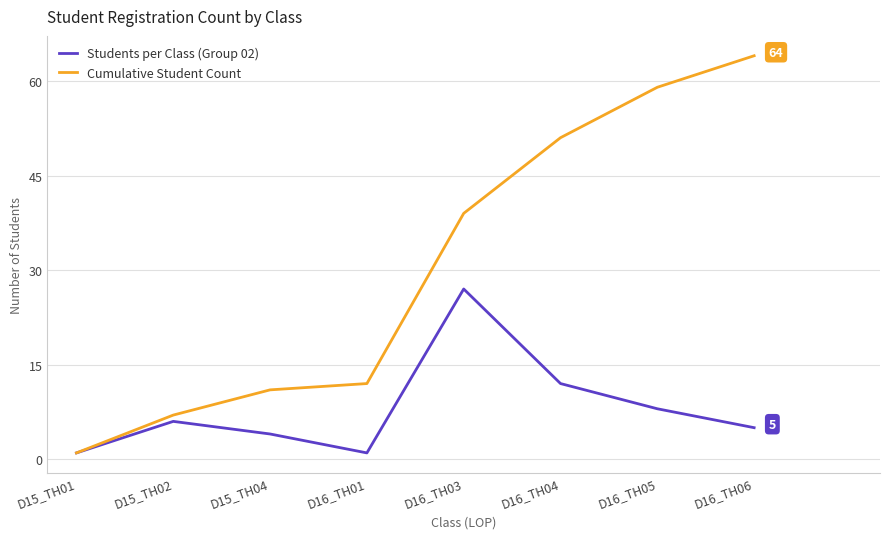

At how many categories does at least one series exceed 48?

3